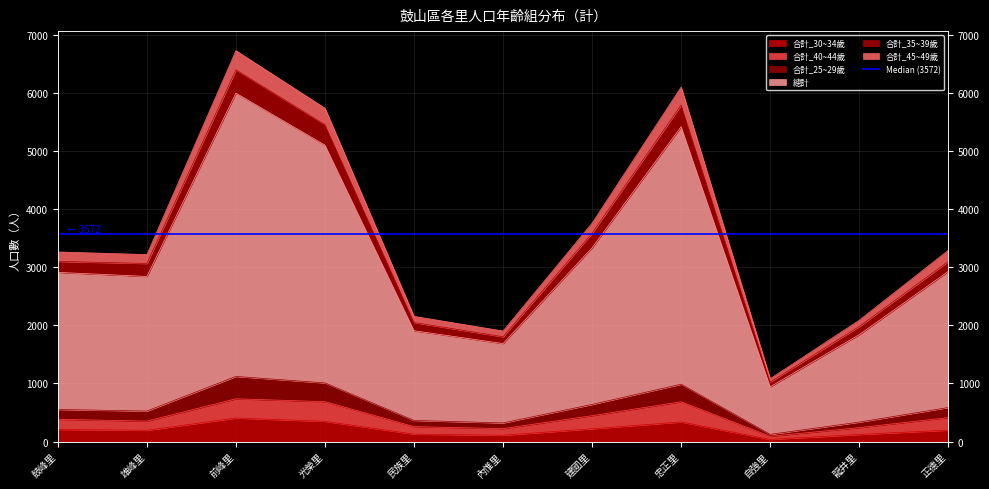

What is the difference between the highest and lowest values at 光榮里?

5386